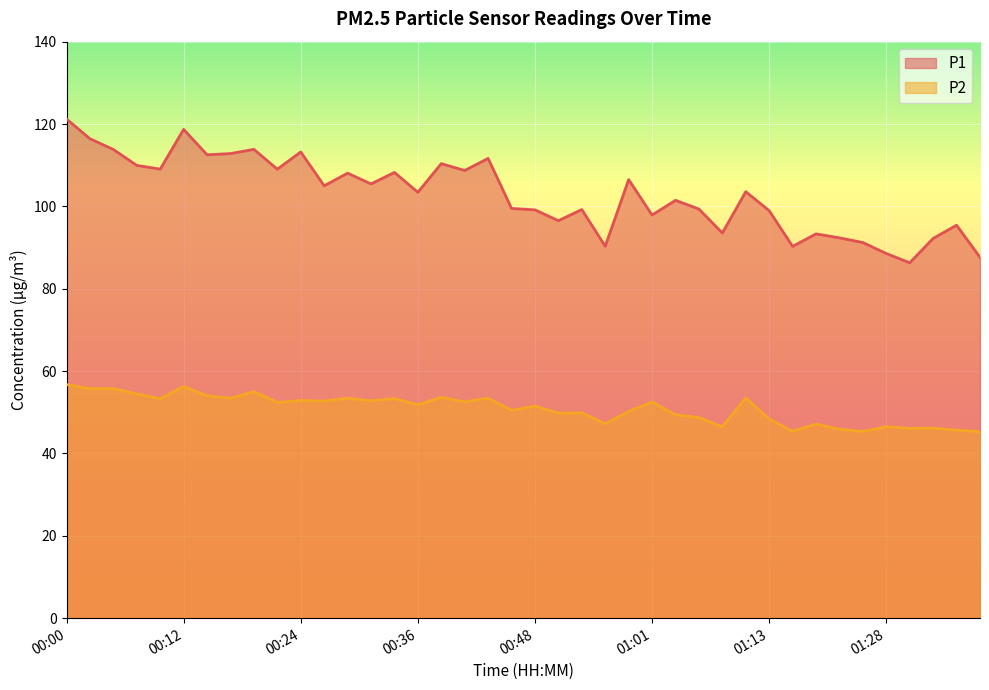

What is the total value across all series at 00:48?

150.7